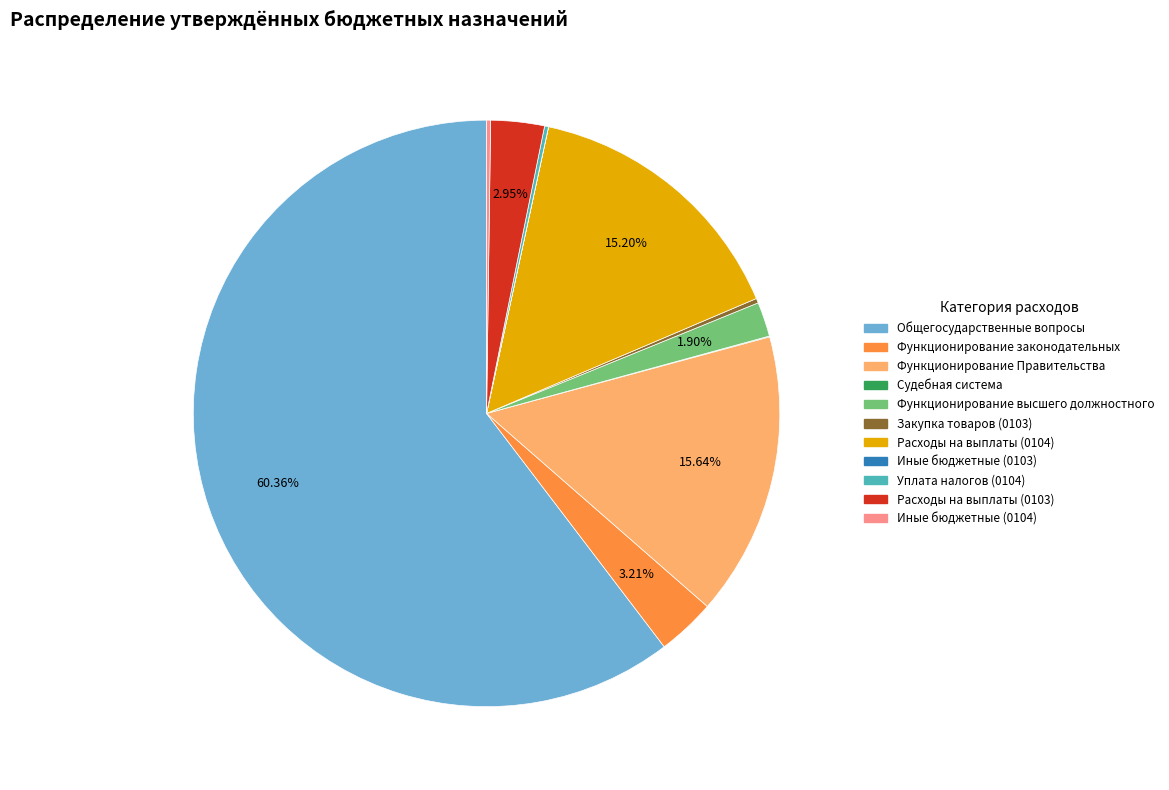

To the nearest percent, what is the average slice percentage?

9%